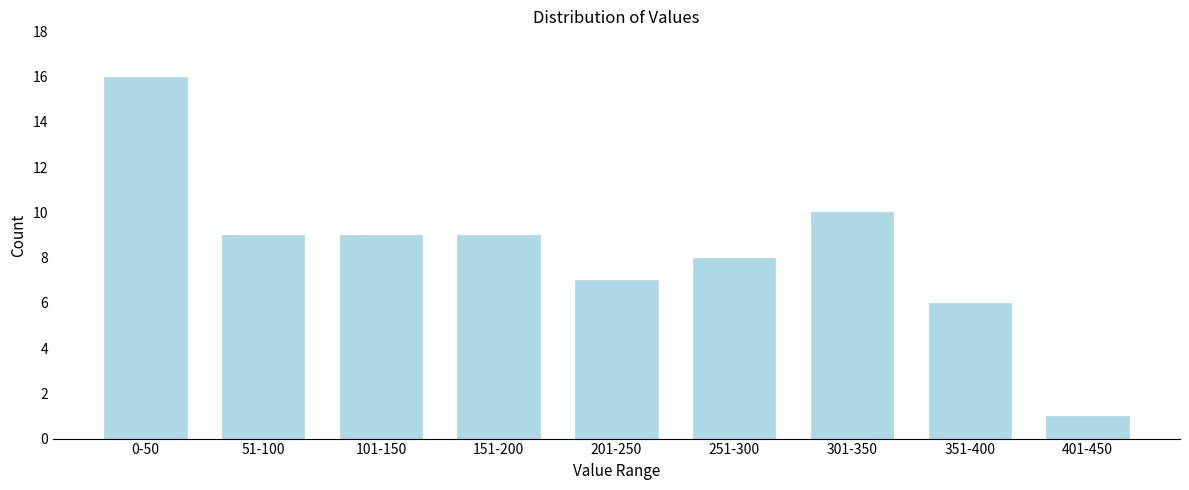

Reading left to right, extract all data points from this chart.

0-50=16	51-100=9	101-150=9	151-200=9	201-250=7	251-300=8	301-350=10	351-400=6	401-450=1